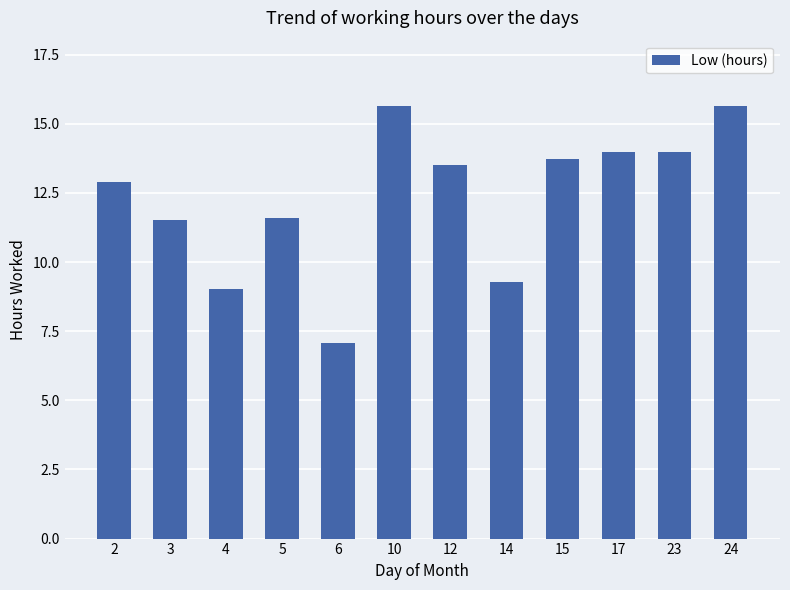

What is the sum of the values at 5 and 15?

25.3